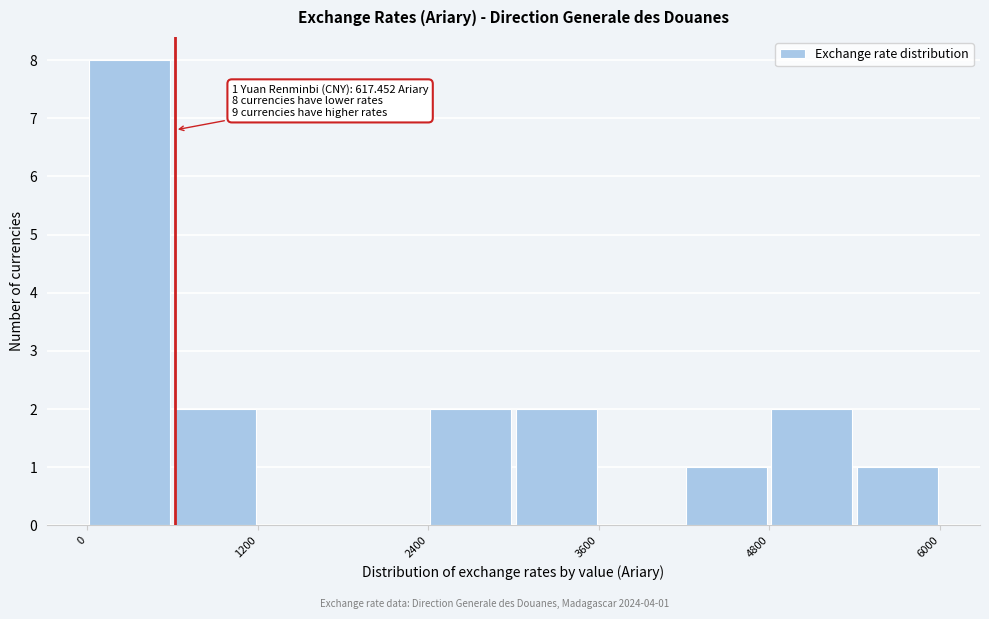

Around what value on the x-axis is the tallest bar? Give the approximate position of its centre, as read against the axis.

400